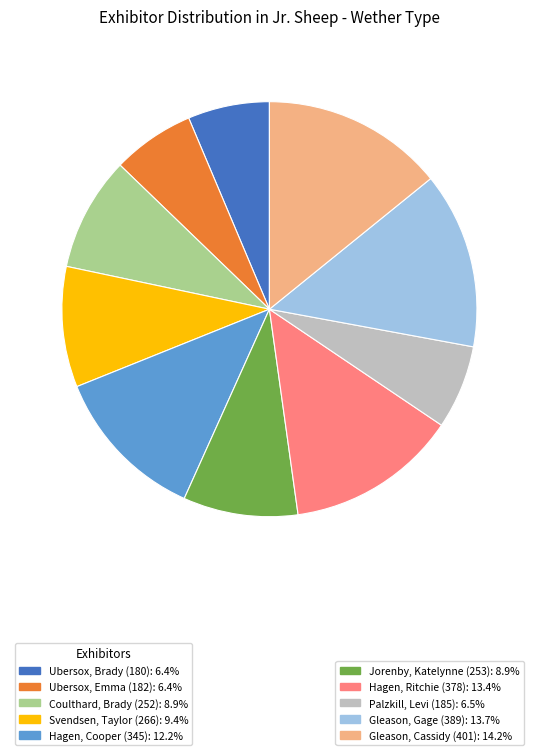

Does any single category account for the majority?

No